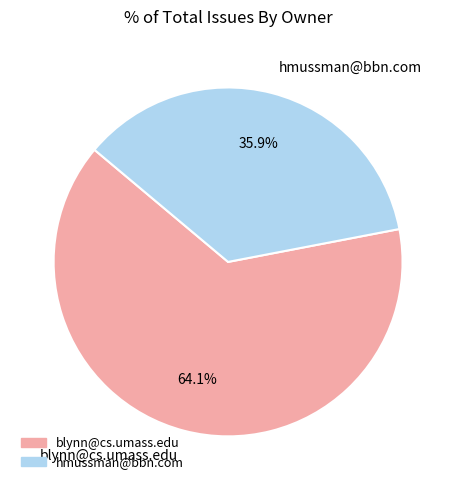

Rank the categories by value from highest to lowest.

blynn@cs.umass.edu, hmussman@bbn.com